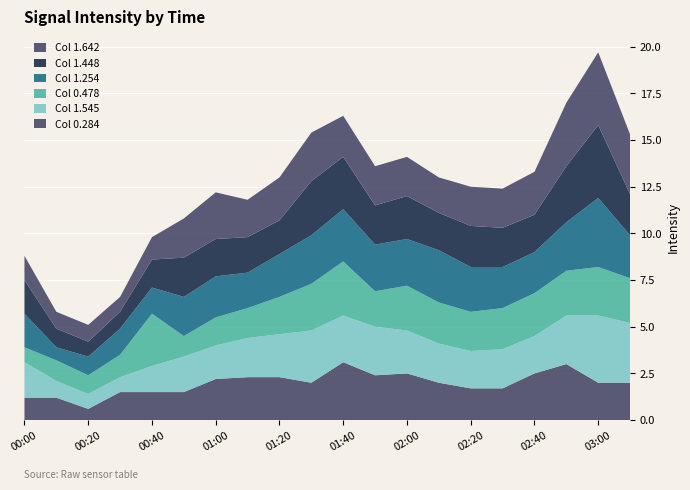

Reading left to right, what are all the values shown in this chart?

Col 0.284: 1.2	1.2	0.6	1.5	1.5	1.5	2.2	2.3	2.3	2.0	3.1	2.4	2.5	2.0	1.7	1.7	2.5	3.0	2.0	2.0
Col 1.545: 1.9	0.9	0.8	0.8	1.4	1.9	1.8	2.1	2.3	2.8	2.5	2.6	2.3	2.1	2.0	2.1	2.0	2.6	3.6	3.2
Col 0.478: 0.8	1.1	1.0	1.2	2.8	1.1	1.5	1.6	2.0	2.5	2.9	1.9	2.4	2.2	2.1	2.2	2.3	2.4	2.6	2.4
Col 1.254: 1.8	0.7	1.0	1.4	1.4	2.1	2.2	1.9	2.3	2.6	2.8	2.5	2.5	2.8	2.4	2.2	2.2	2.6	3.7	2.3
Col 1.448: 1.8	1.0	0.8	0.9	1.5	2.1	2.0	1.9	1.8	2.9	2.8	2.1	2.3	2.0	2.2	2.1	2.0	3.0	3.9	2.2
Col 1.642: 1.3	0.9	0.9	0.8	1.2	2.1	2.5	2.0	2.3	2.6	2.2	2.1	2.1	1.9	2.1	2.1	2.3	3.4	3.9	3.2